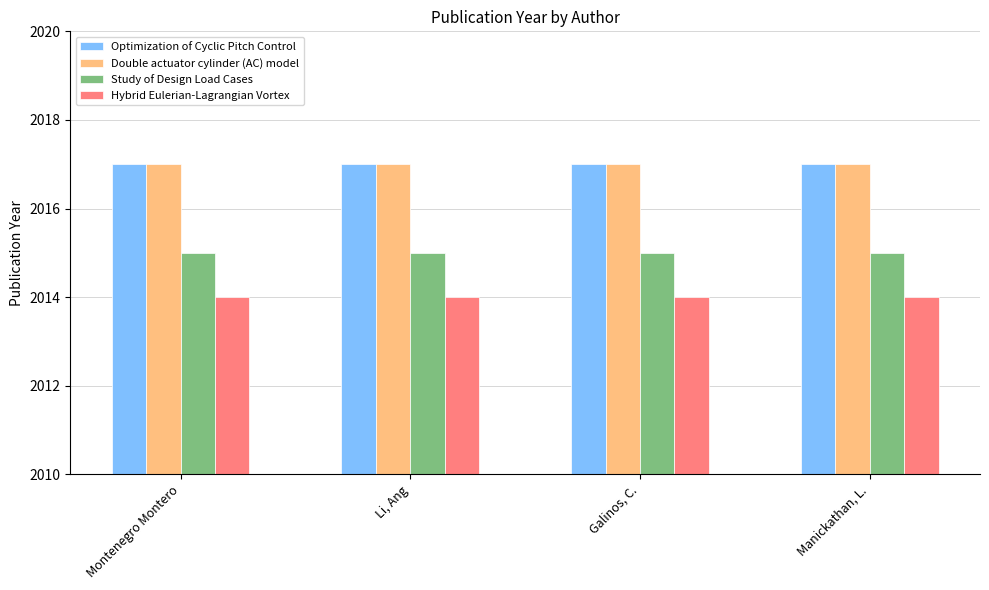

Is it true that Double actuator cylinder (AC) model equals 2928 at Galinos, C.?

False